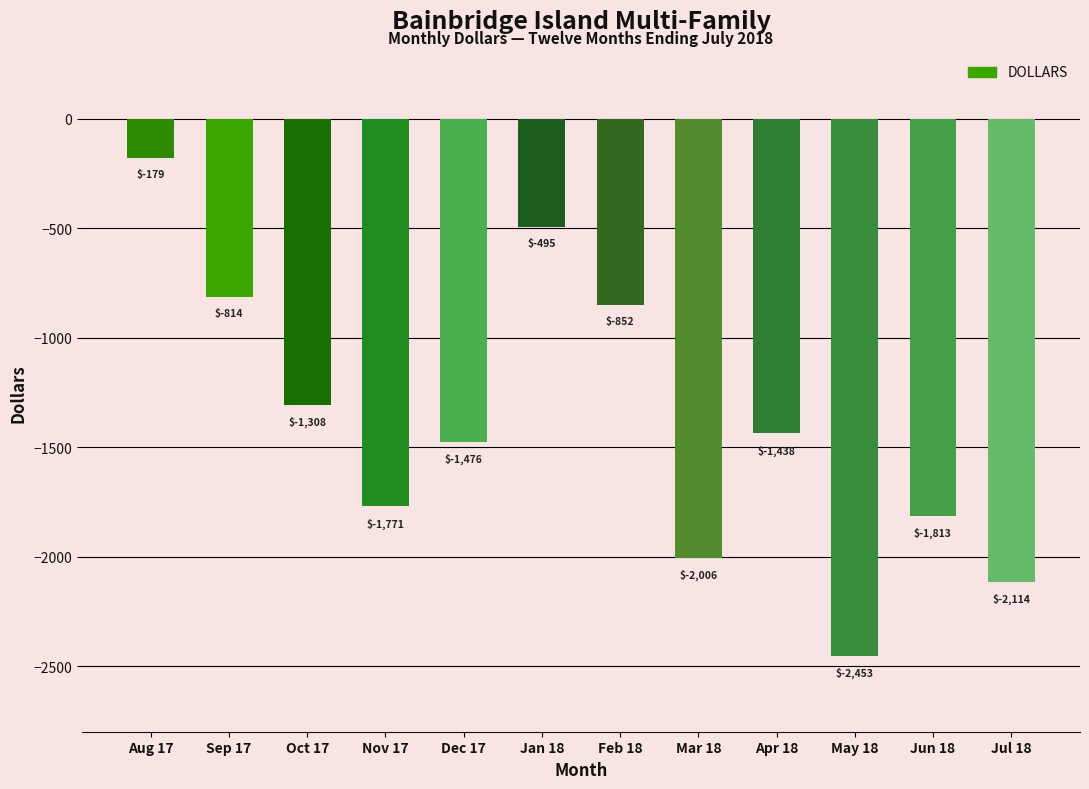

List the labels in order of value, smallest first.

May 18, Jul 18, Mar 18, Jun 18, Nov 17, Dec 17, Apr 18, Oct 17, Feb 18, Sep 17, Jan 18, Aug 17